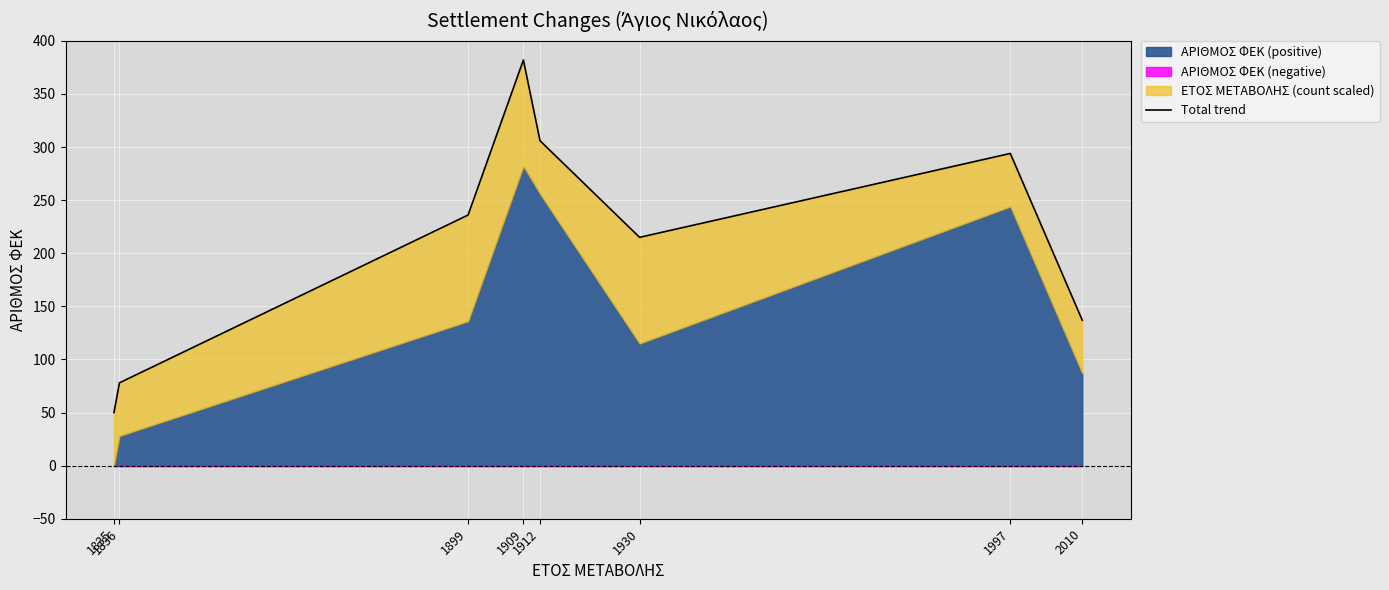

Read the value at 1836, to the nearest 10.

80